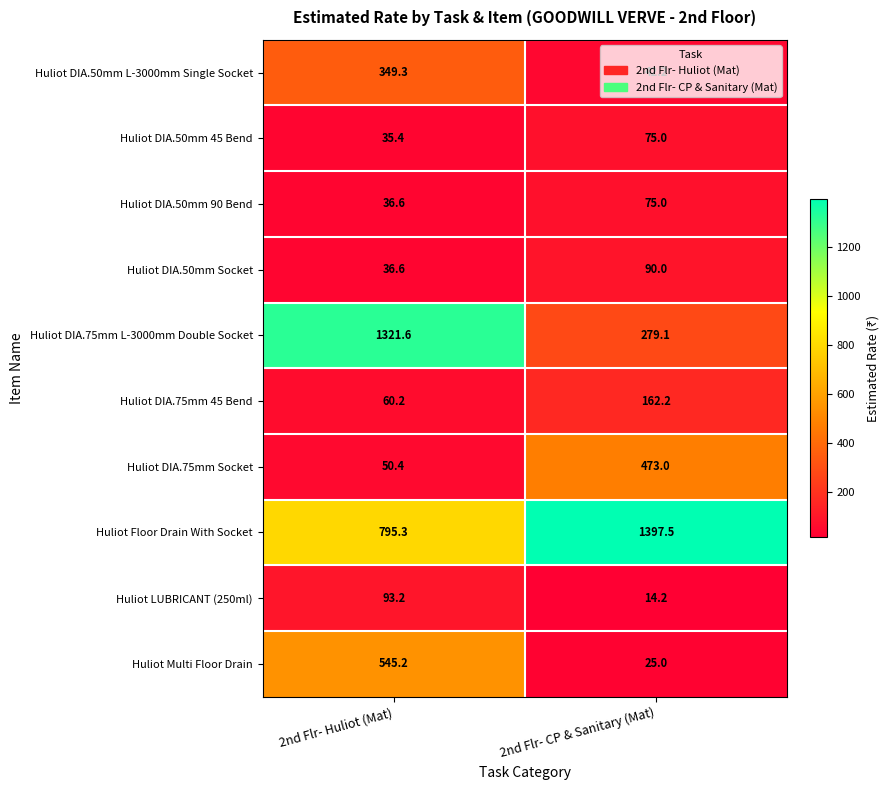

Read the Huliot Multi Floor Drain value at 2nd Flr- Huliot (Mat).

545.2